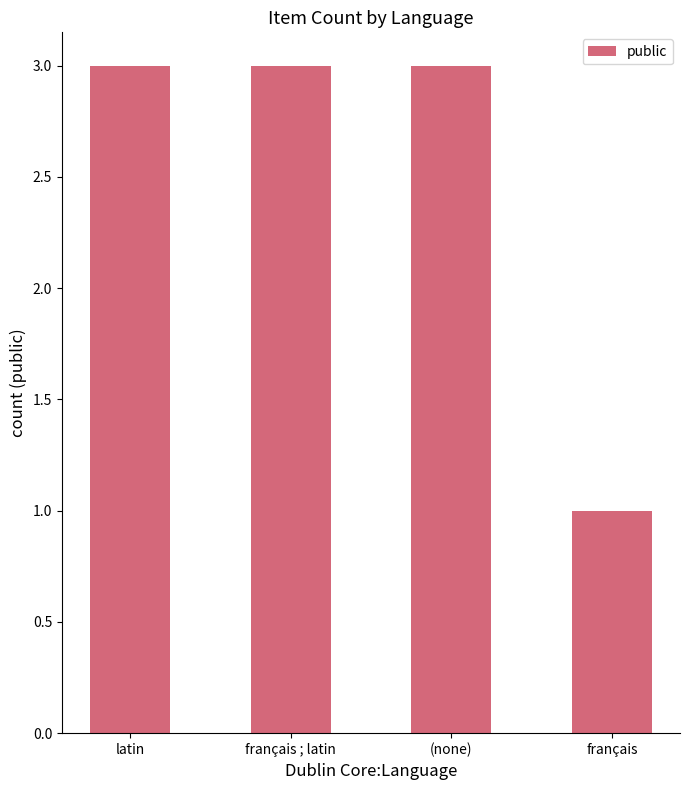

What is the label of the 4th bar from the left?

français